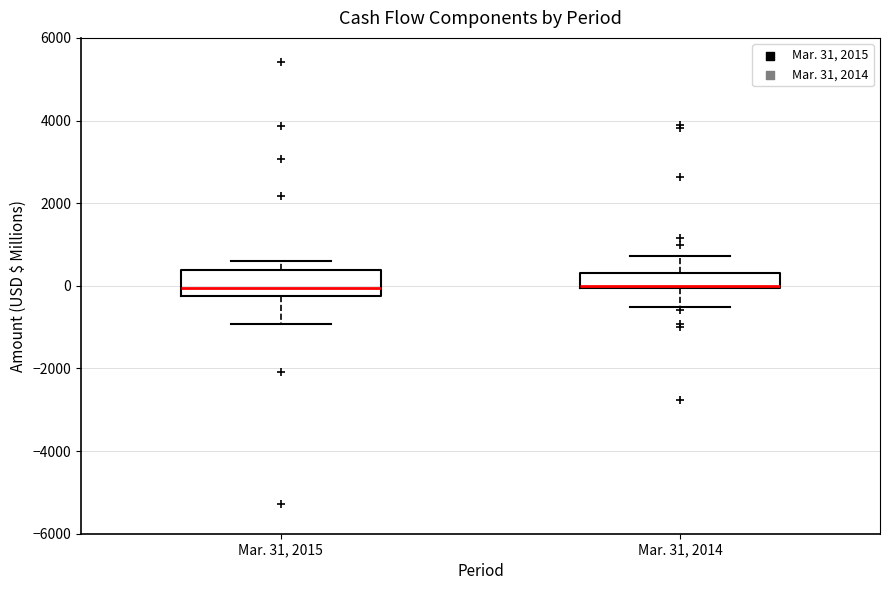

Comparing the boxes themselves (not the whiskers), which one is the tallest?

Mar. 31, 2015